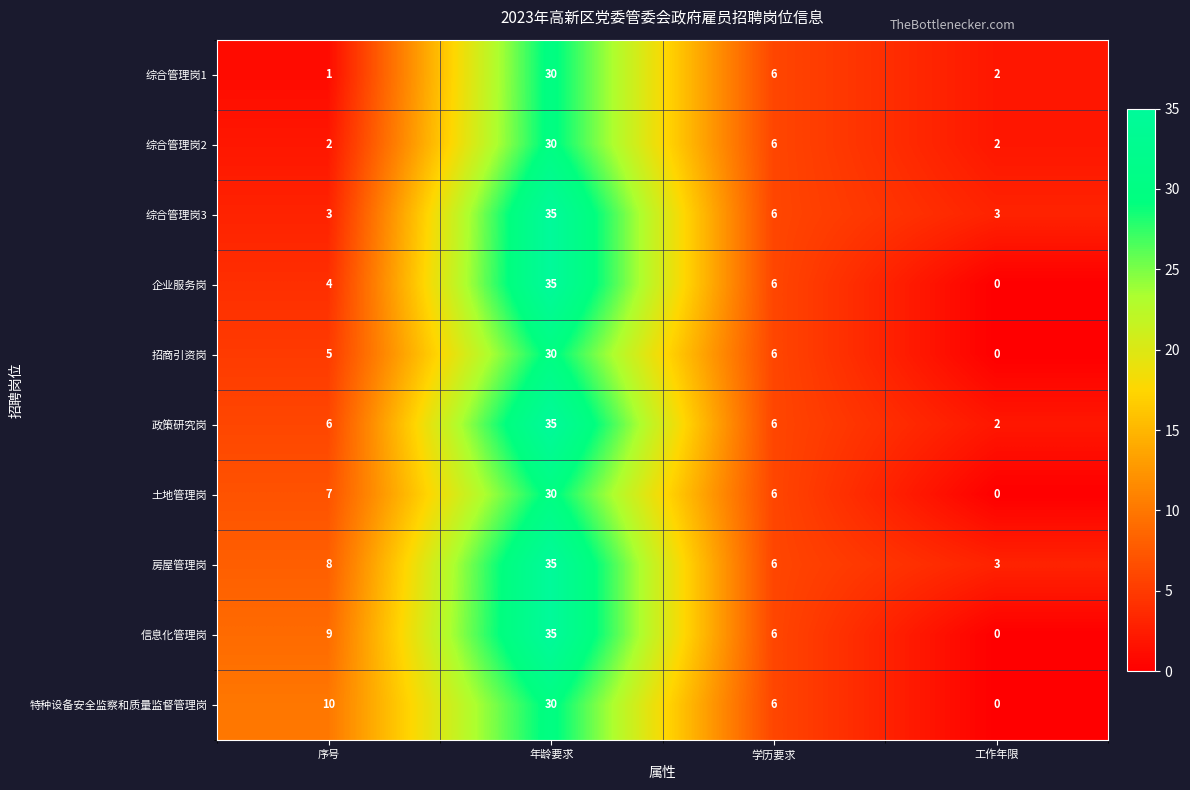

The value of 房屋管理岗 at 工作年限 is 3. True or false?

True